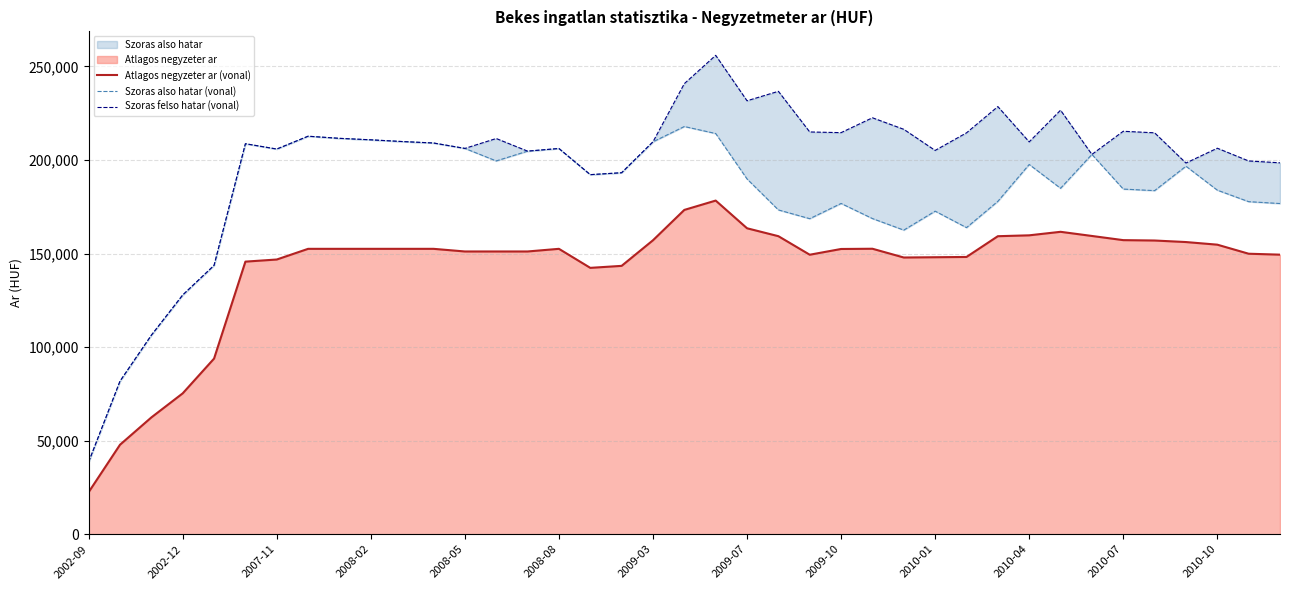

Which series changed the most between 2002-09 and 22?

Szoras felso hatar (vonal)